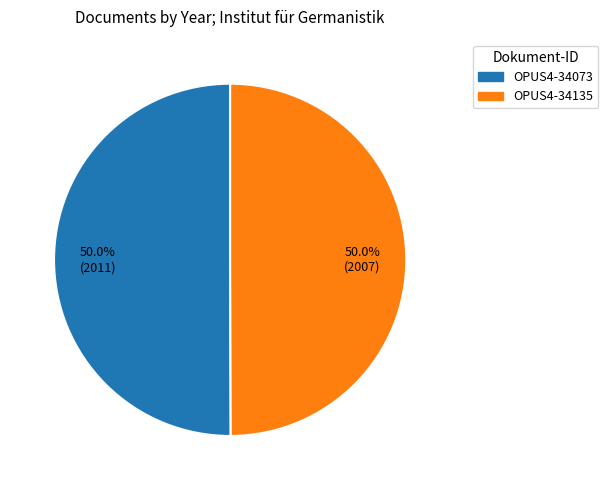

Is the sum of OPUS4-34135 and OPUS4-34073 greater than half?

Yes